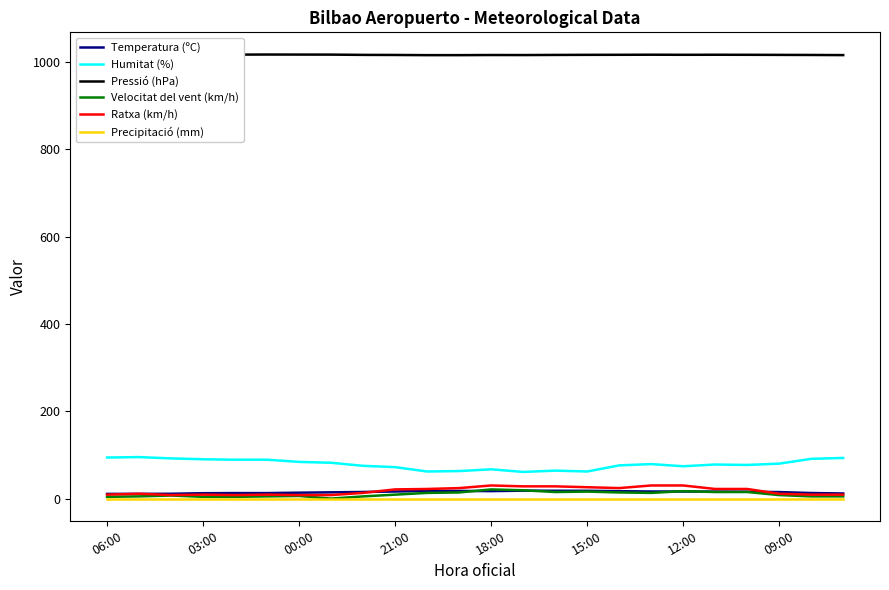

What is the maximum value shown in the chart?

1016.9